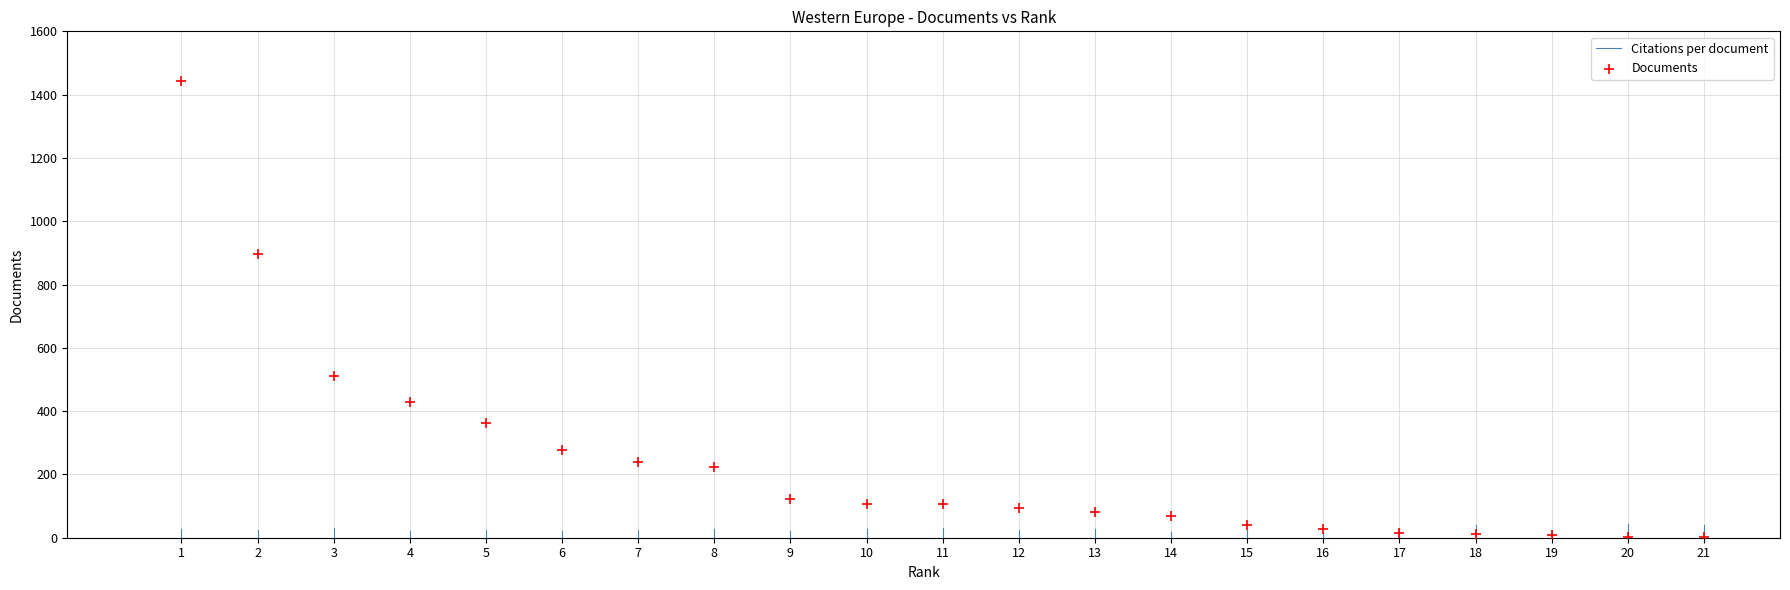

What Y value in the scatter plot is closest to 723?

895